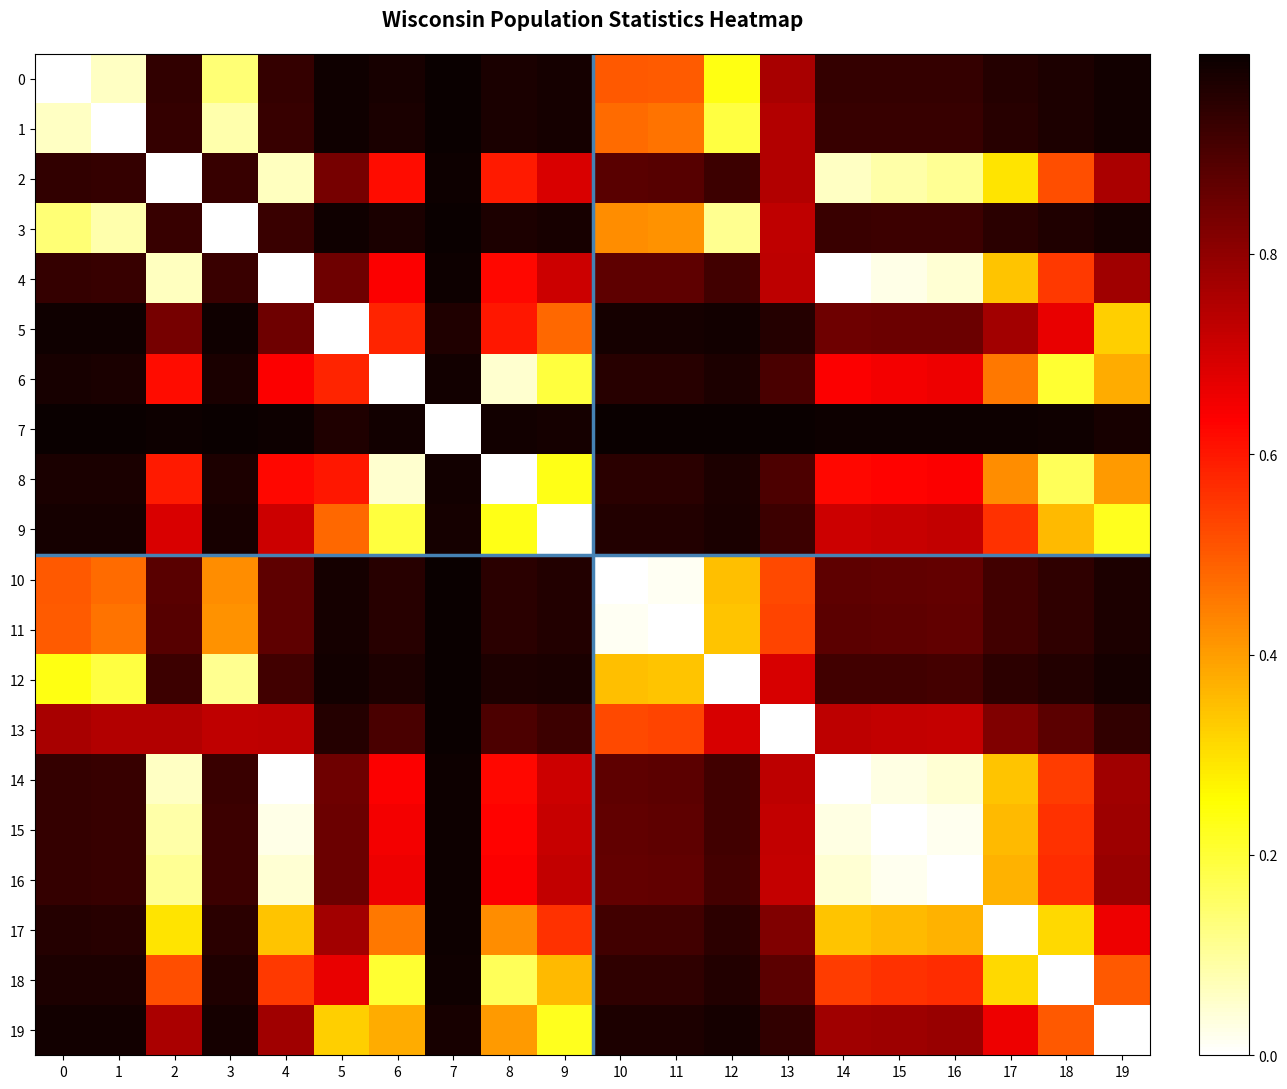

At which category is the sum across all series the highest?

7